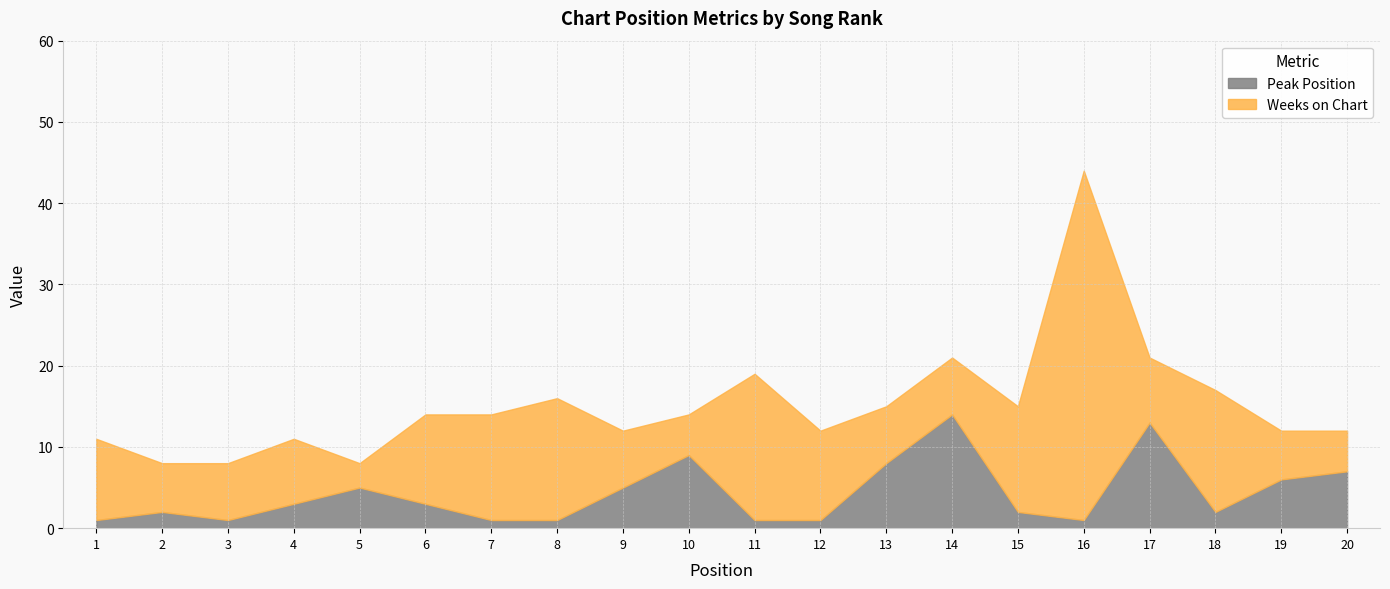

In Peak Position, how many points are lower than both neighbors (excluding endpoints)?

3